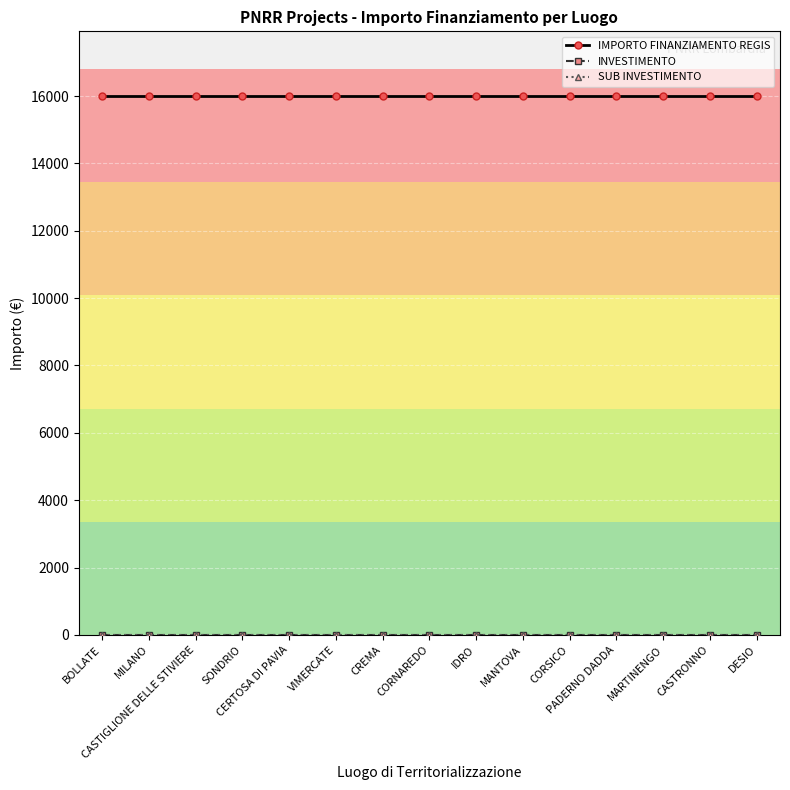

True or false: IMPORTO FINANZIAMENTO REGIS and SUB INVESTIMENTO cross at least once.

False